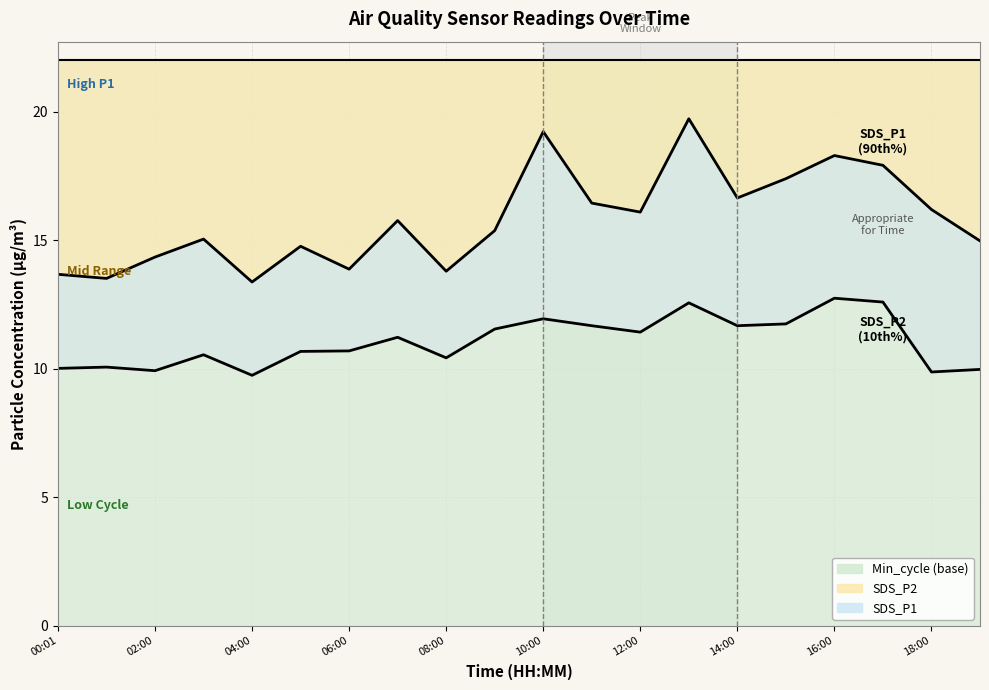

What position from the right is 16:00?

4